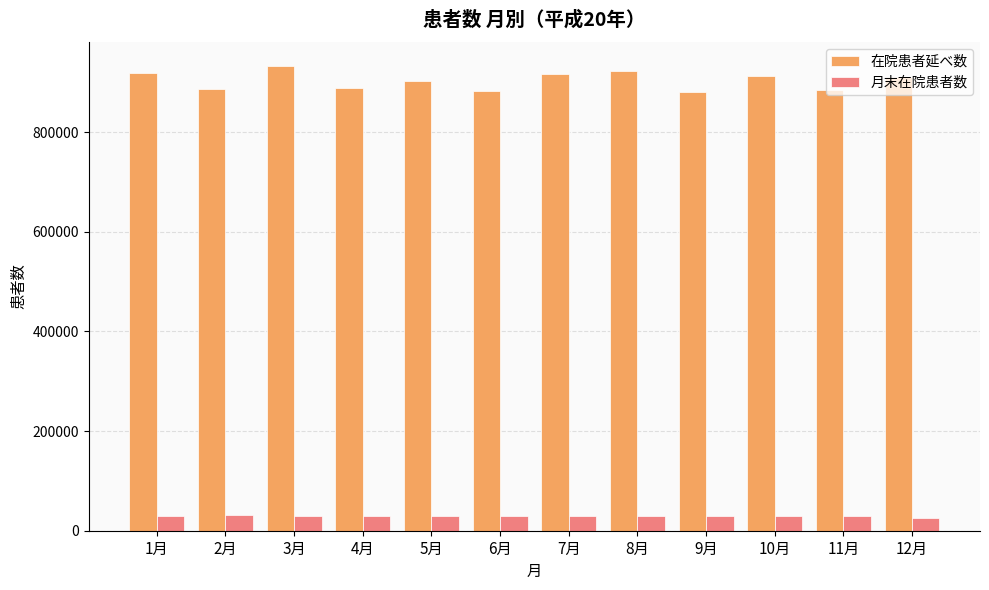

How many data points does each series have?

12